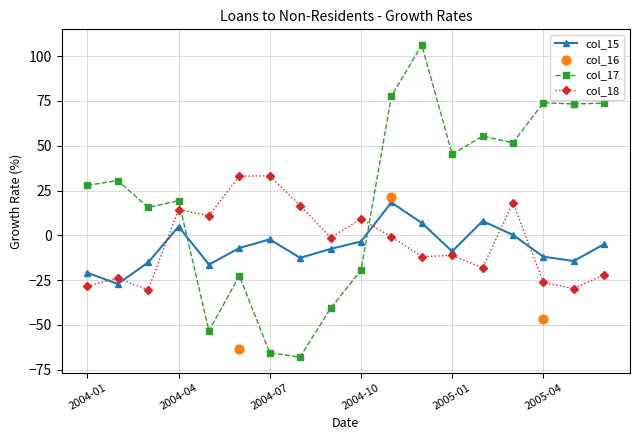

What is the maximum value for col_15?

18.3